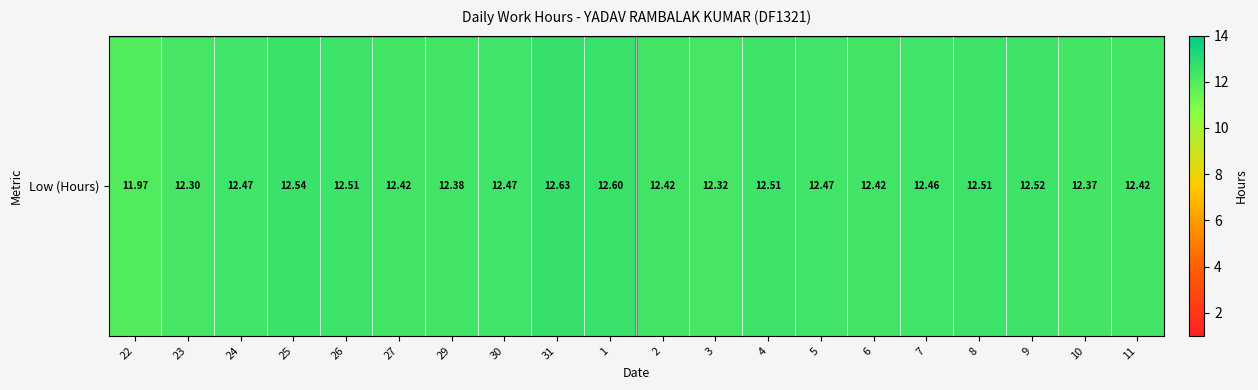

What is the average value?

12.4